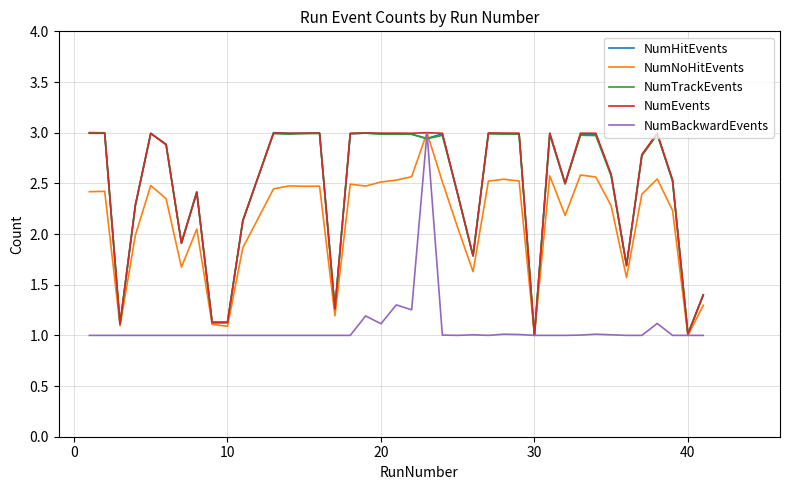

What is the maximum value shown in the chart?

3.0